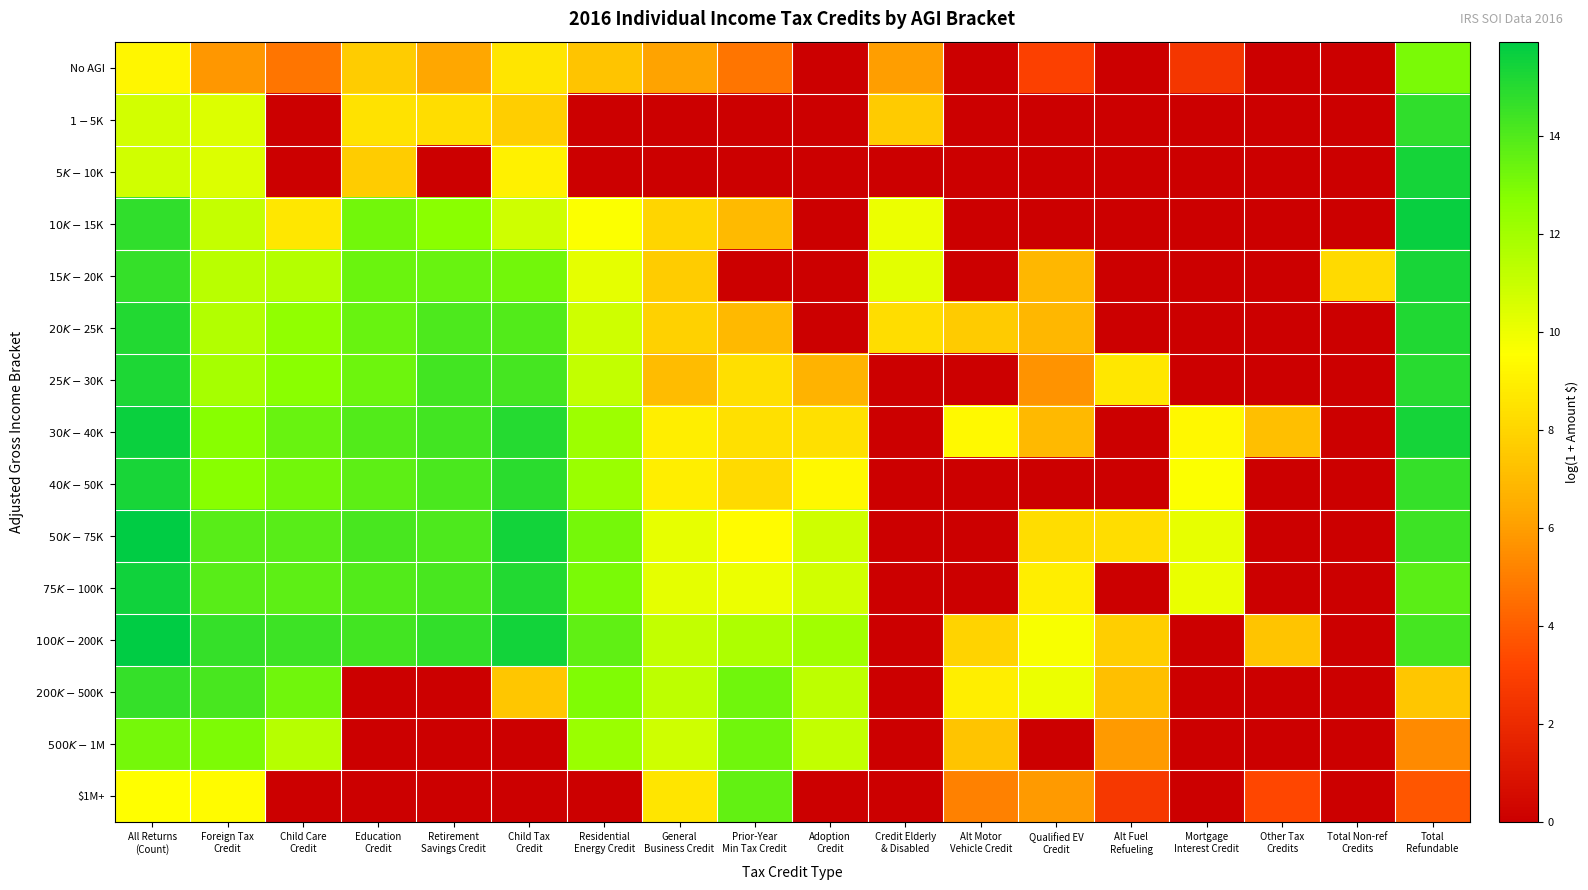

At Child Care Credit, list the series in order from largest to smallest.

$100K-$200K, $50K-$75K, $75K-$100K, $30K-$40K, $200K-$500K, $40K-$50K, $25K-$30K, $20K-$25K, $15K-$20K, $500K-$1M, $10K-$15K, No AGI, $1-$5K, $5K-$10K, $1M+